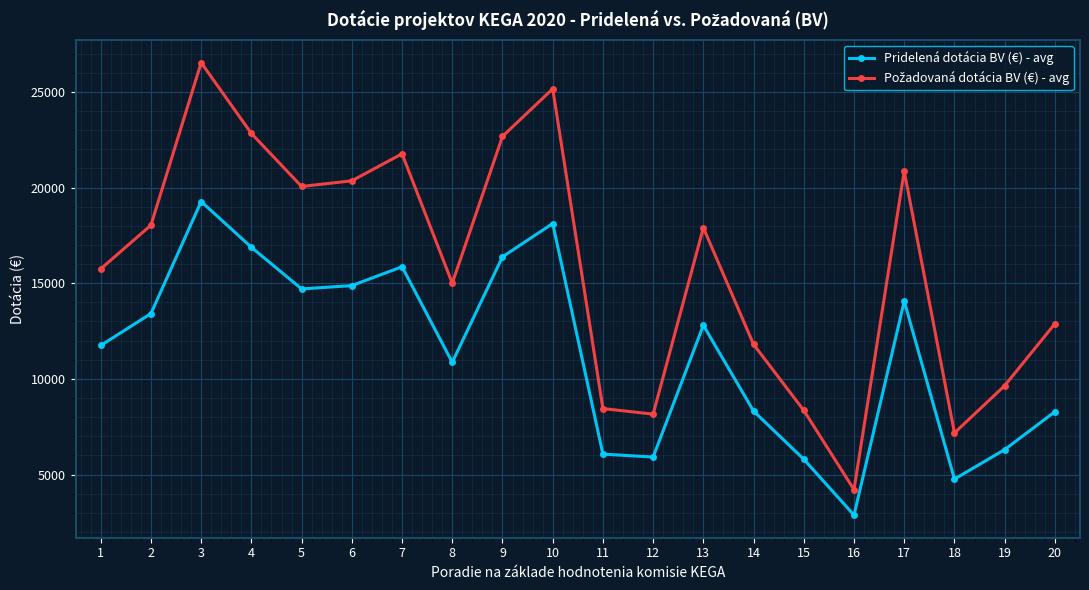

True or false: Pridelená dotácia BV (€) - avg has a value of 13414 at 2.

True